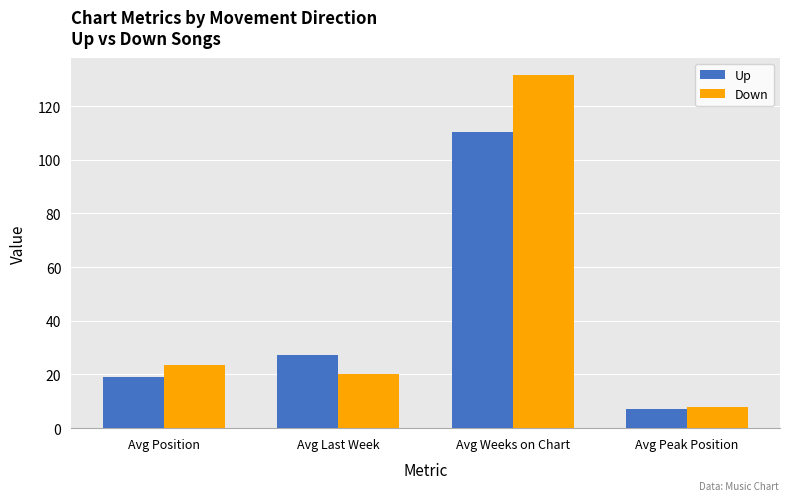

Reading left to right, transcribe all the data shown in this chart.

Up: 19.0	27.4	110.3	7.0
Down: 23.6	20.1	131.5	7.9